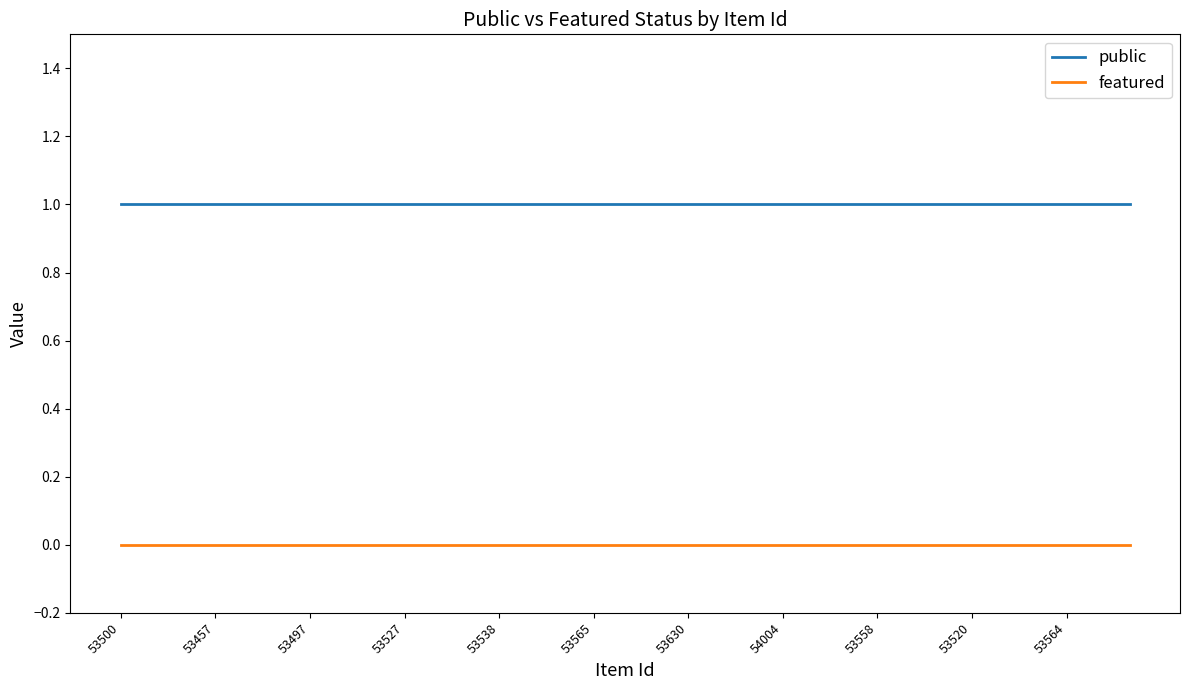

List the series in order of their overall mean, lowest first.

featured, public